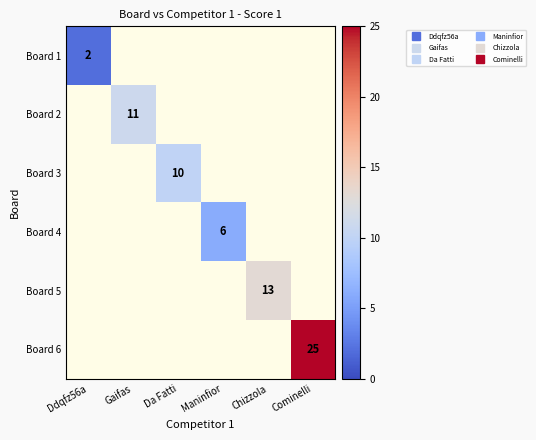

True or false: Board 2 has a value of 19.0 at Gaifas.

False